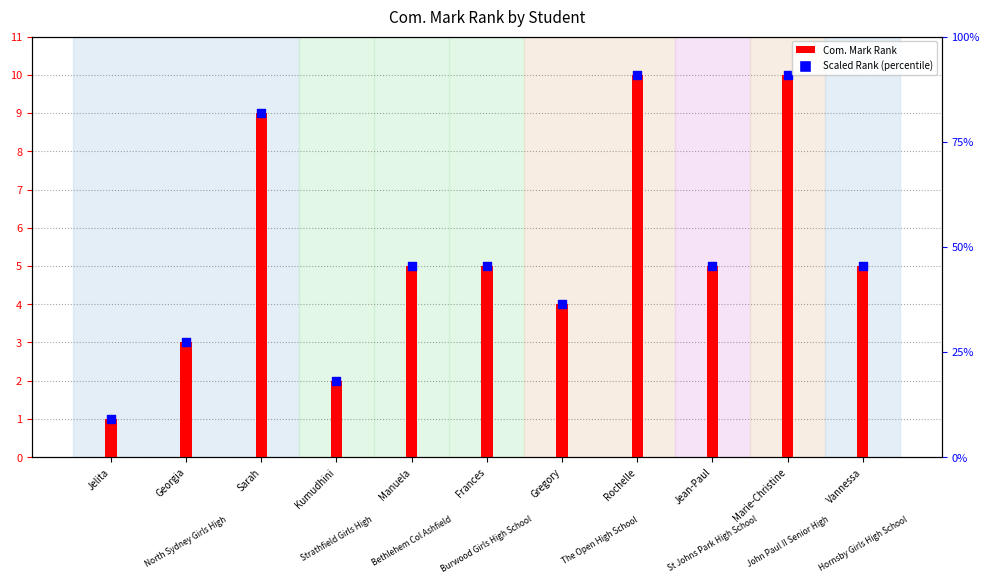

At which category is the sum across all series the highest?

Rochelle